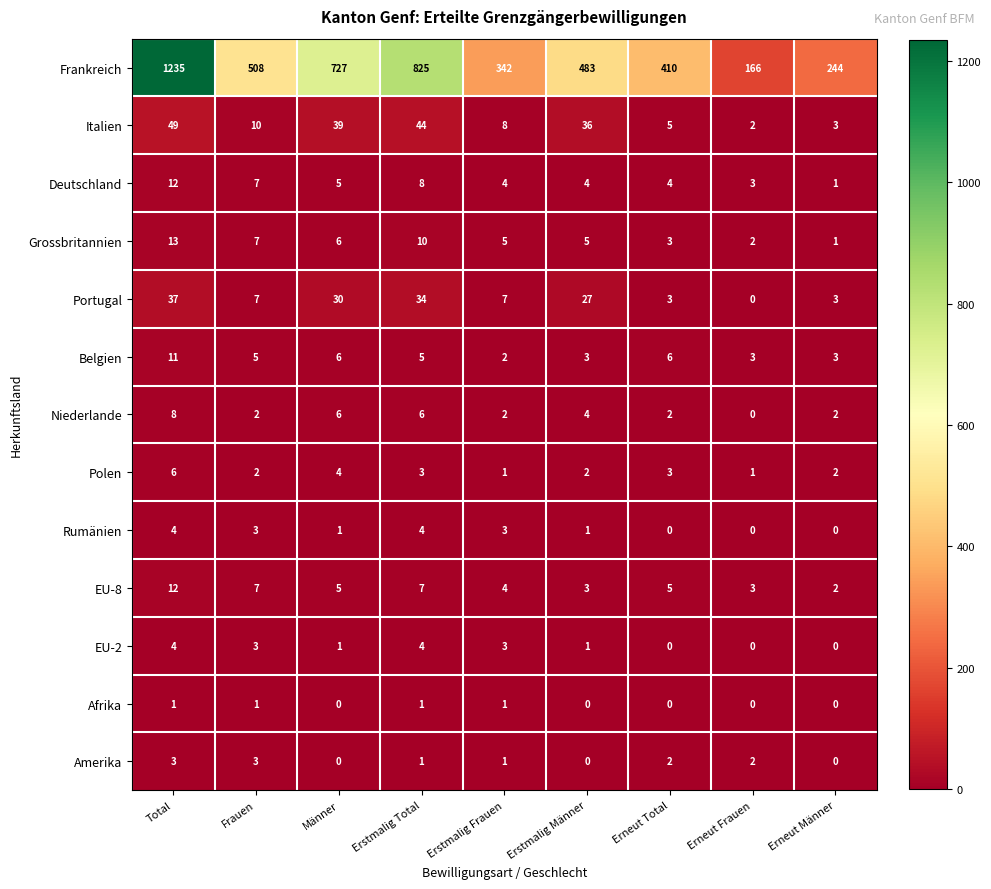

Which series has the largest total across all categories?

Frankreich